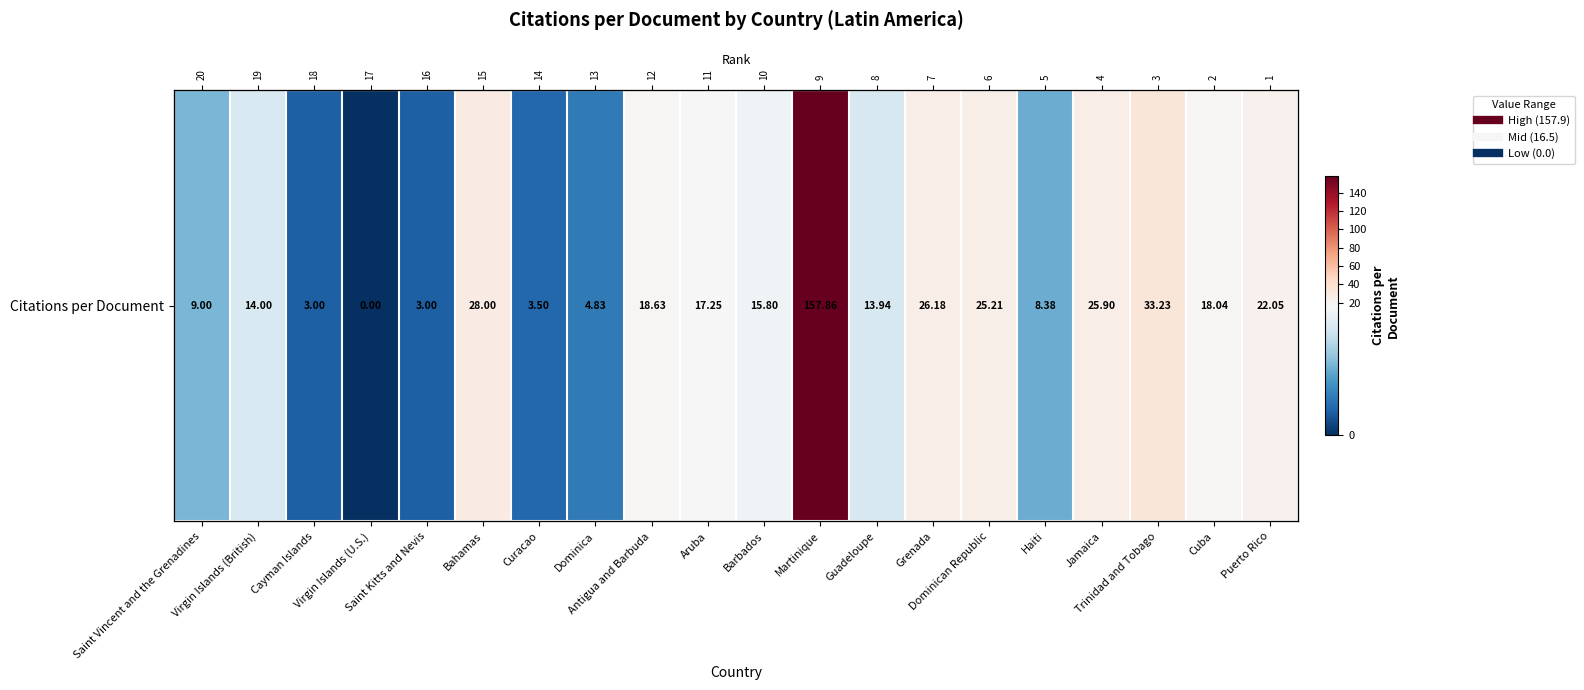

Where is the data nearest to the value 78?

Trinidad and Tobago